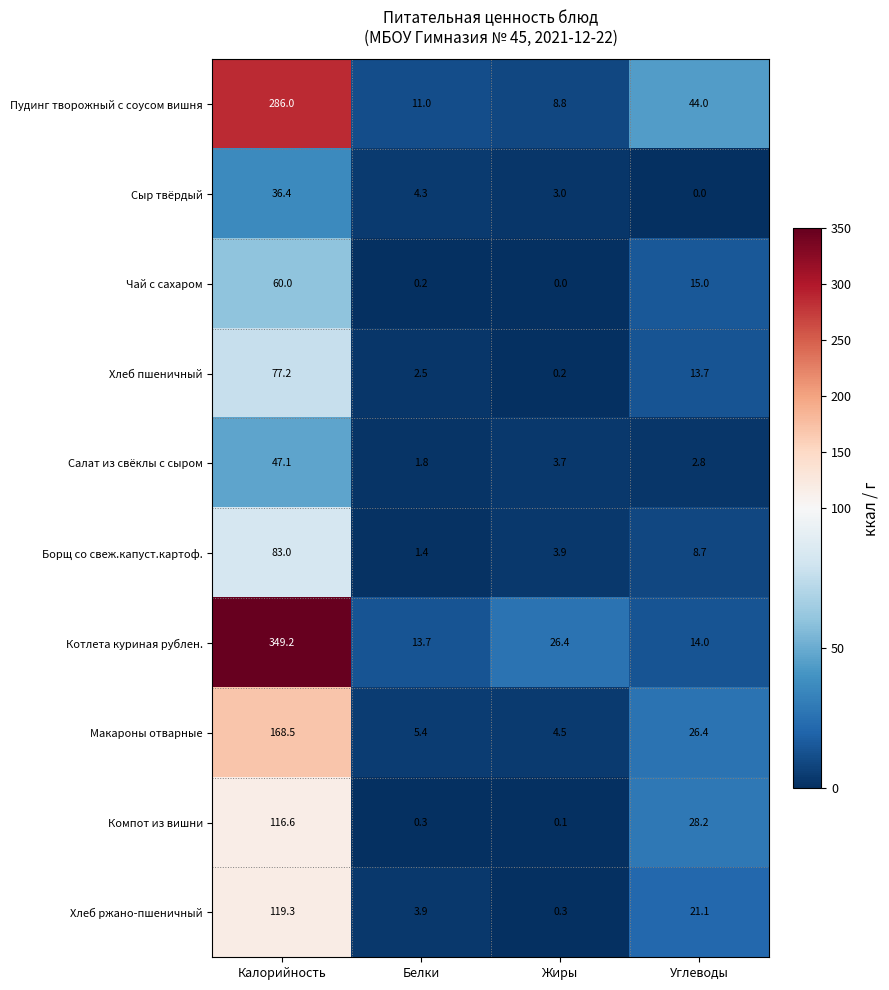

What is the average value of the Компот из вишни series?

36.3